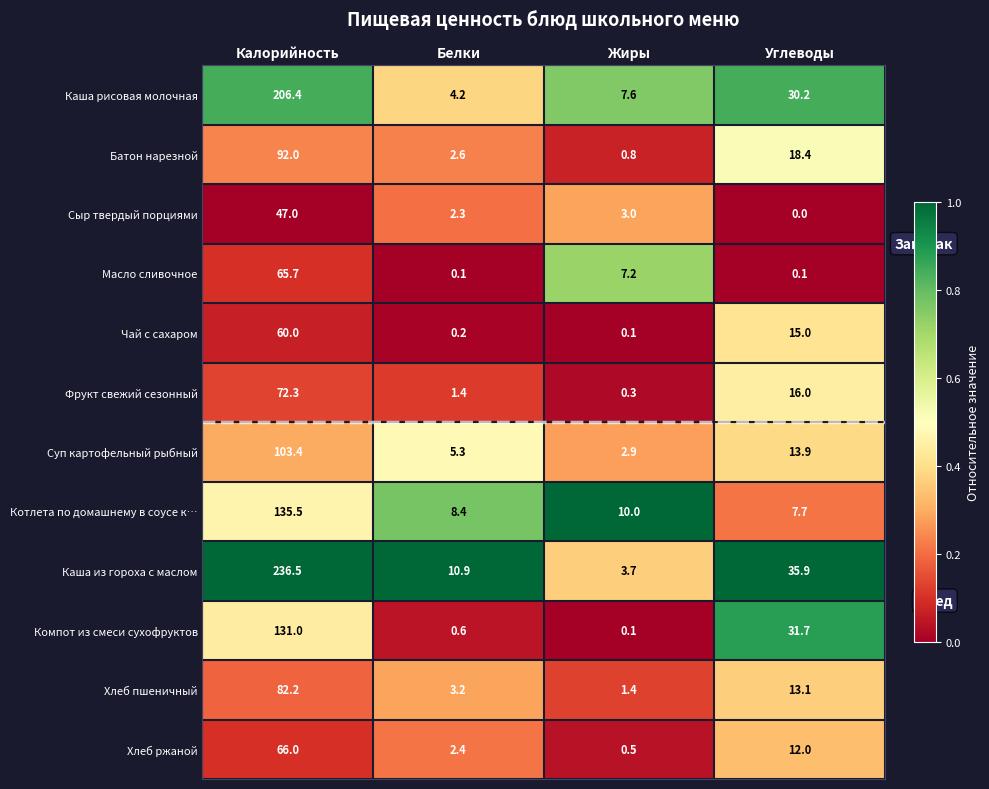

True or false: Сыр твердый порциями has a value of 1.0 at Белки.

False